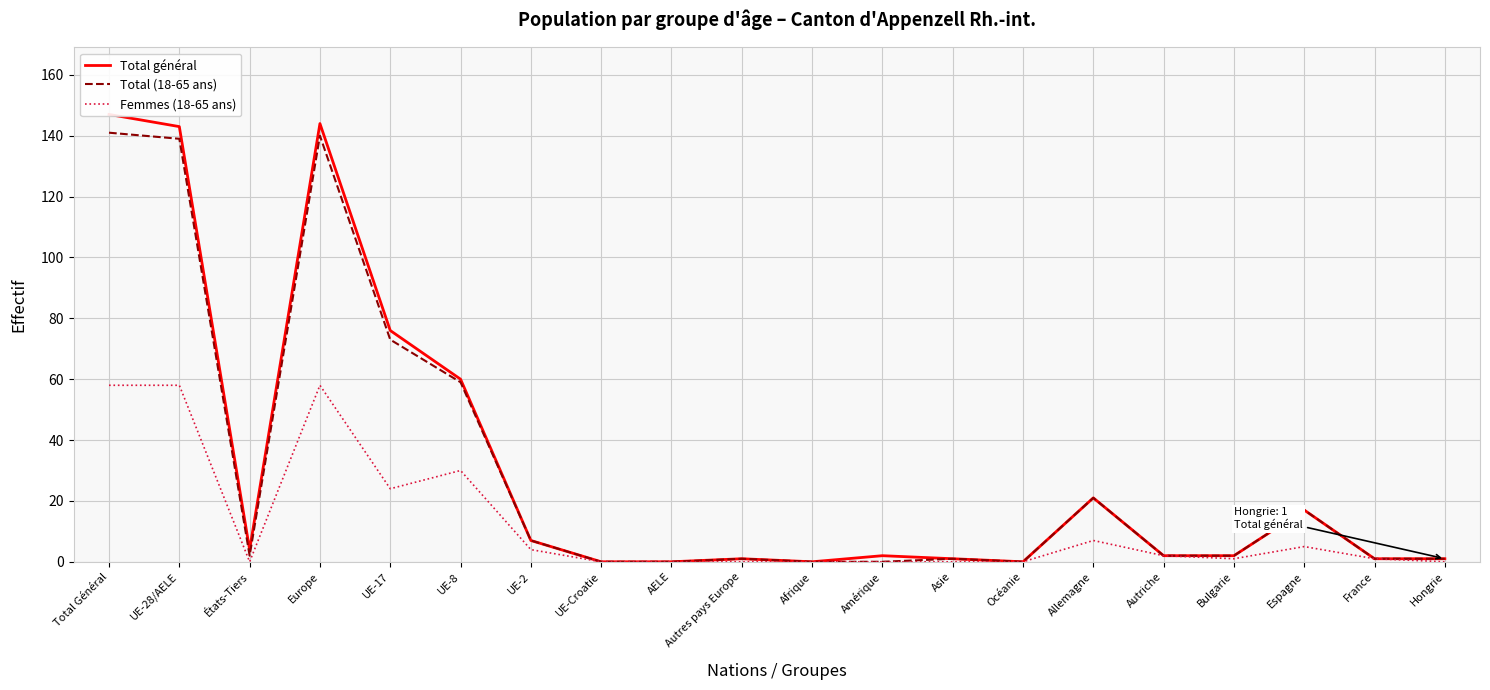

Which series has the largest total across all categories?

Total général